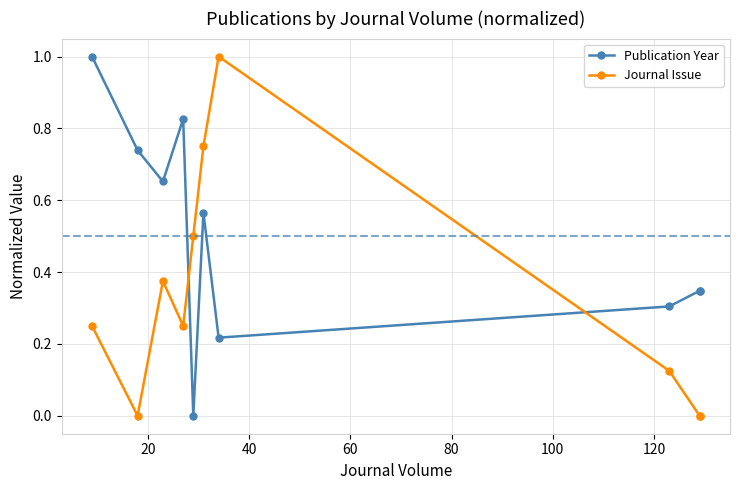

True or false: Publication Year and Journal Issue cross at least once.

True